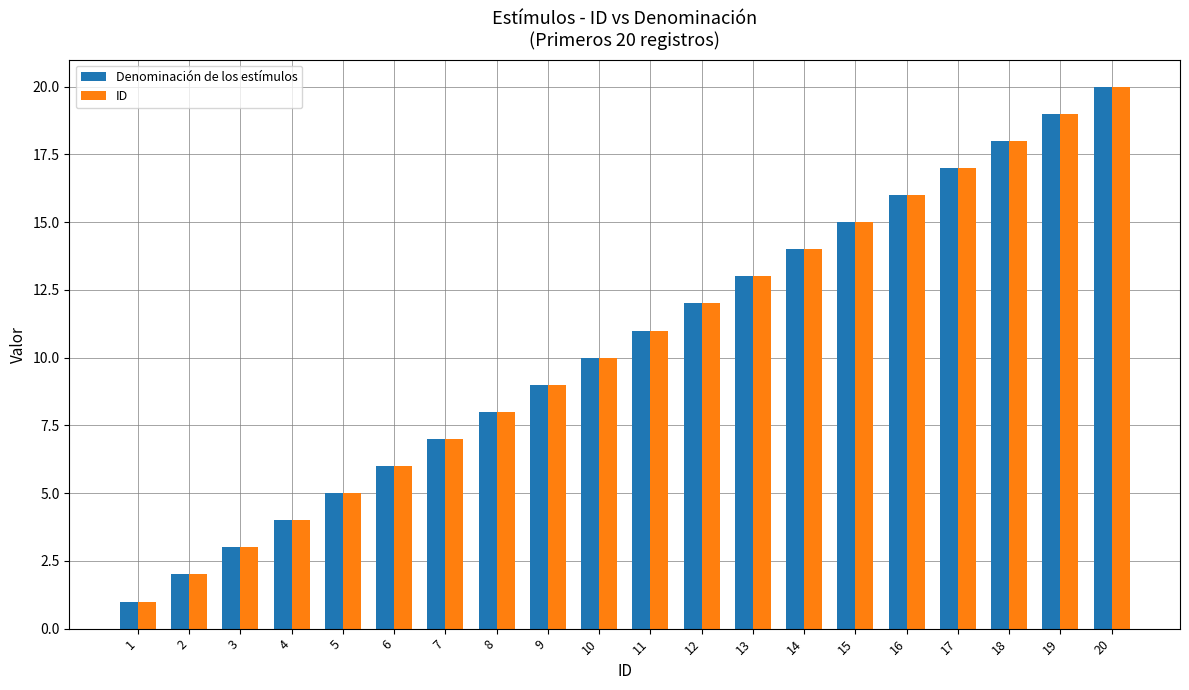

How many data points in ID are less than 11?

10